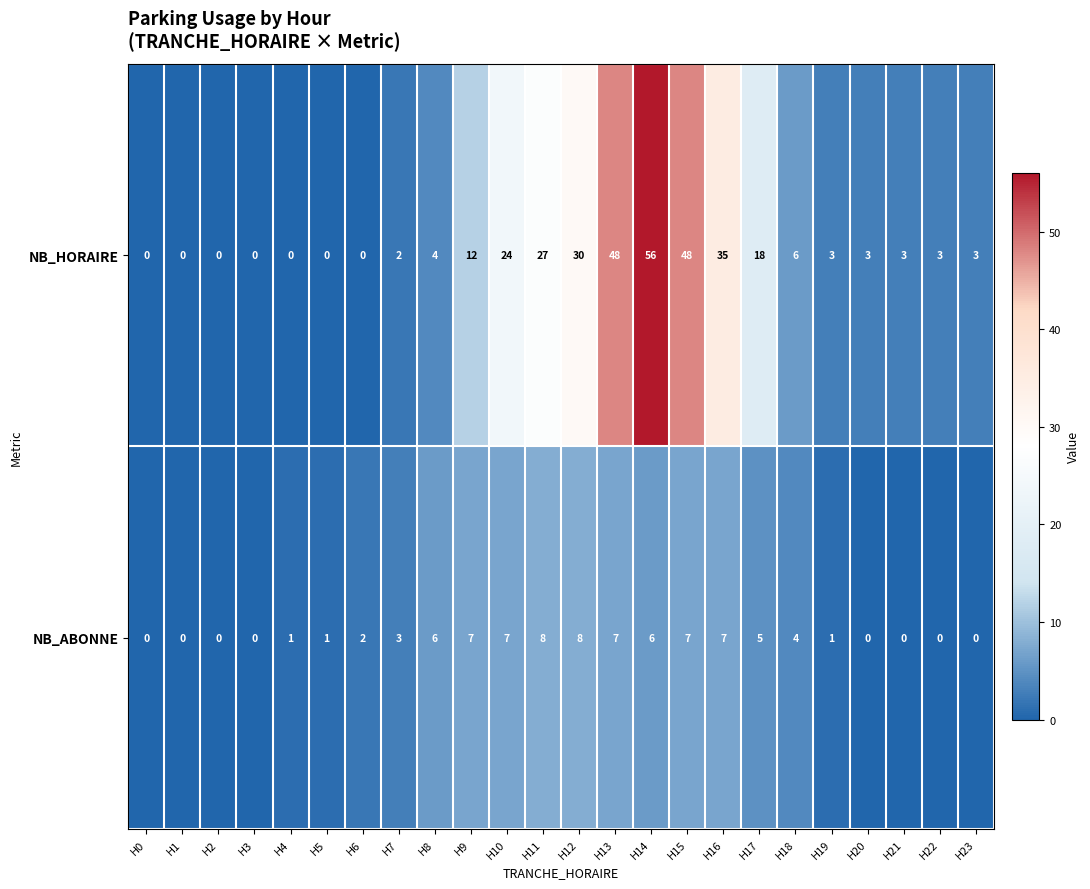

List the series in order of their overall mean, lowest first.

NB_ABONNE, NB_HORAIRE